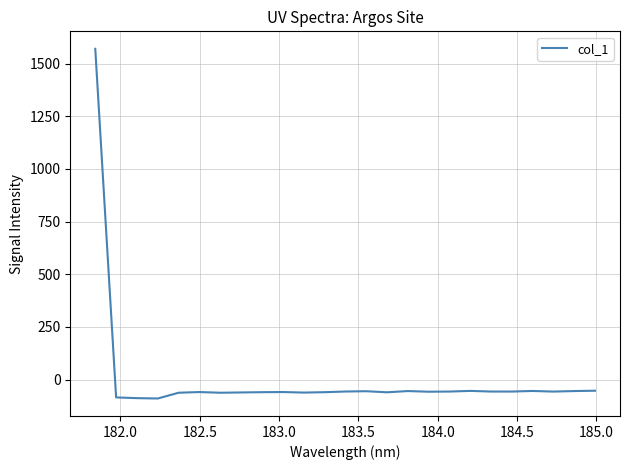

What is the minimum value shown in the chart?

-90.1